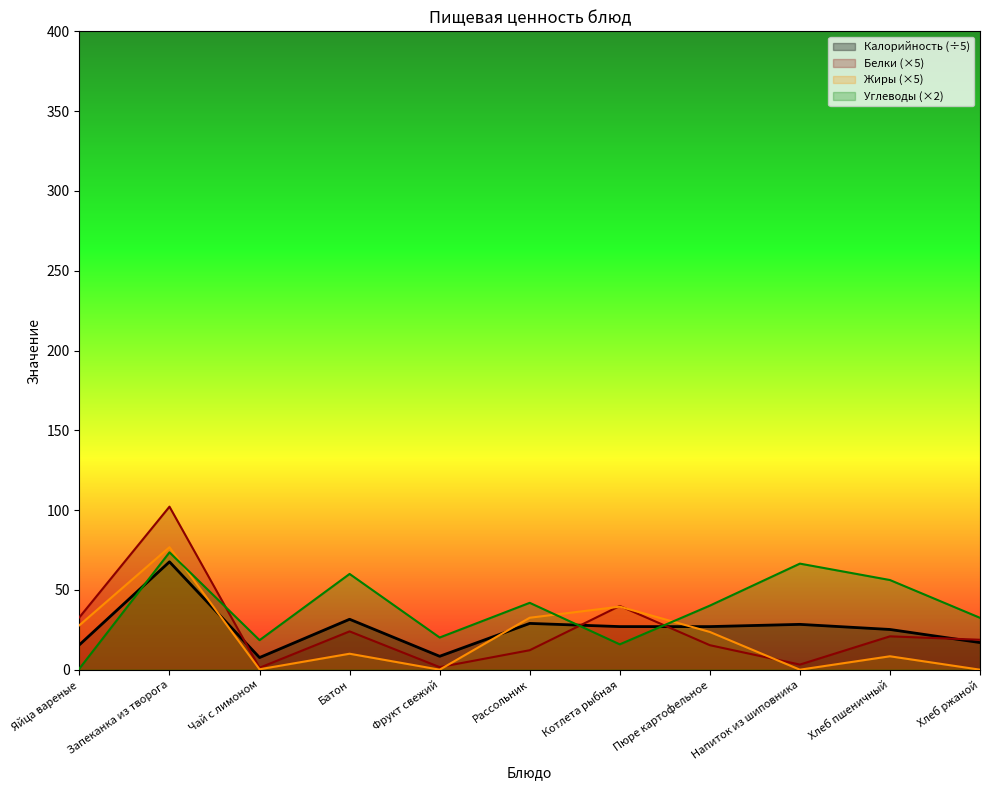

Rank the series at Чай с лимоном from highest to lowest value.

Углеводы, Калорийность, Белки, Жиры